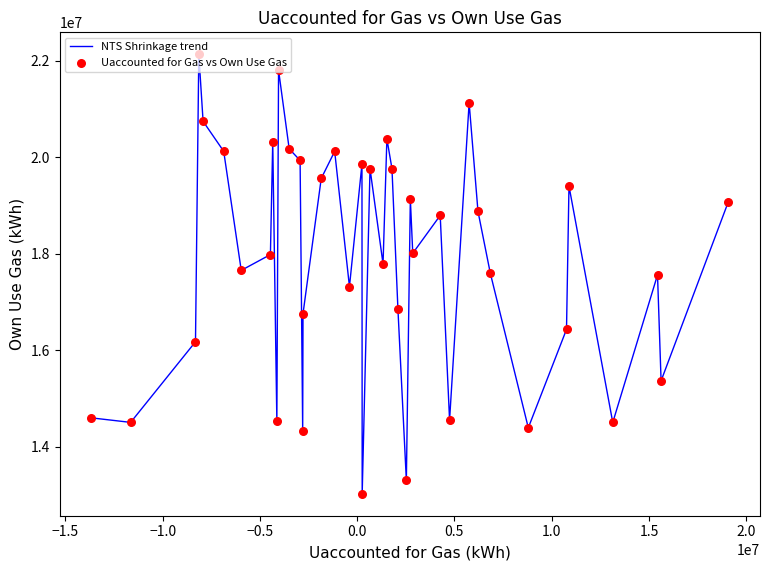

What is the maximum value shown in the chart?

22133035